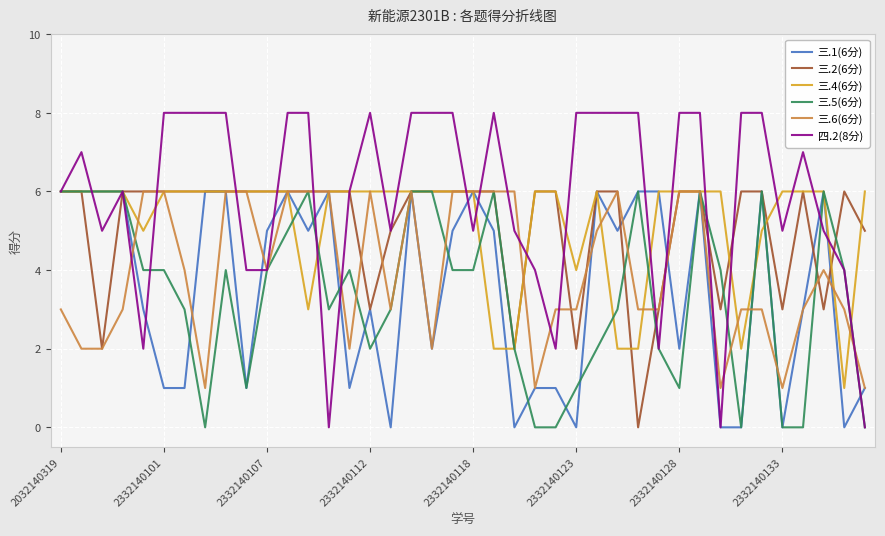

True or false: 三.4(6分) and 三.6(6分) intersect in this chart.

True